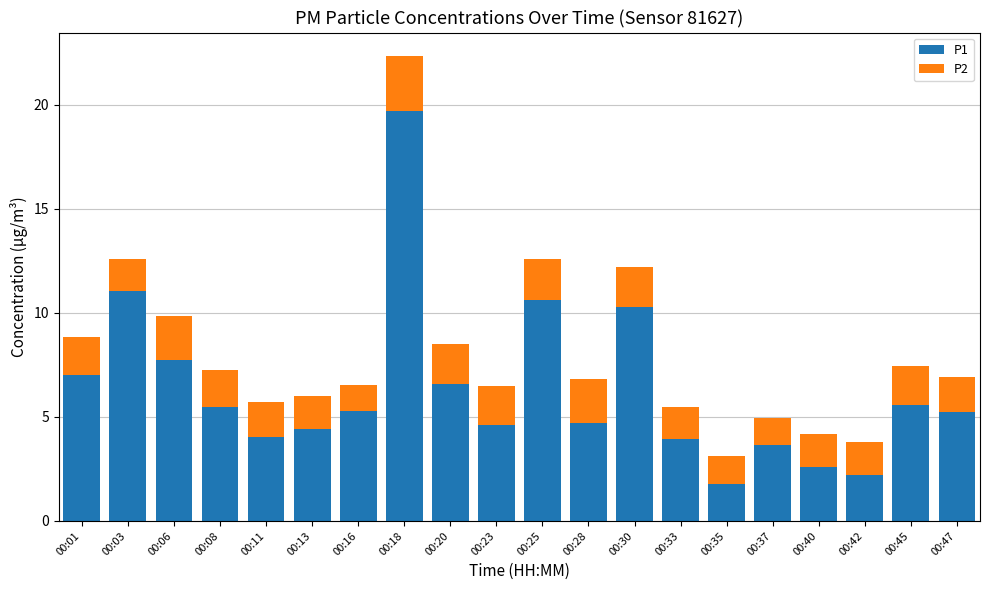

What is the total value across all series at 00:37?

4.9